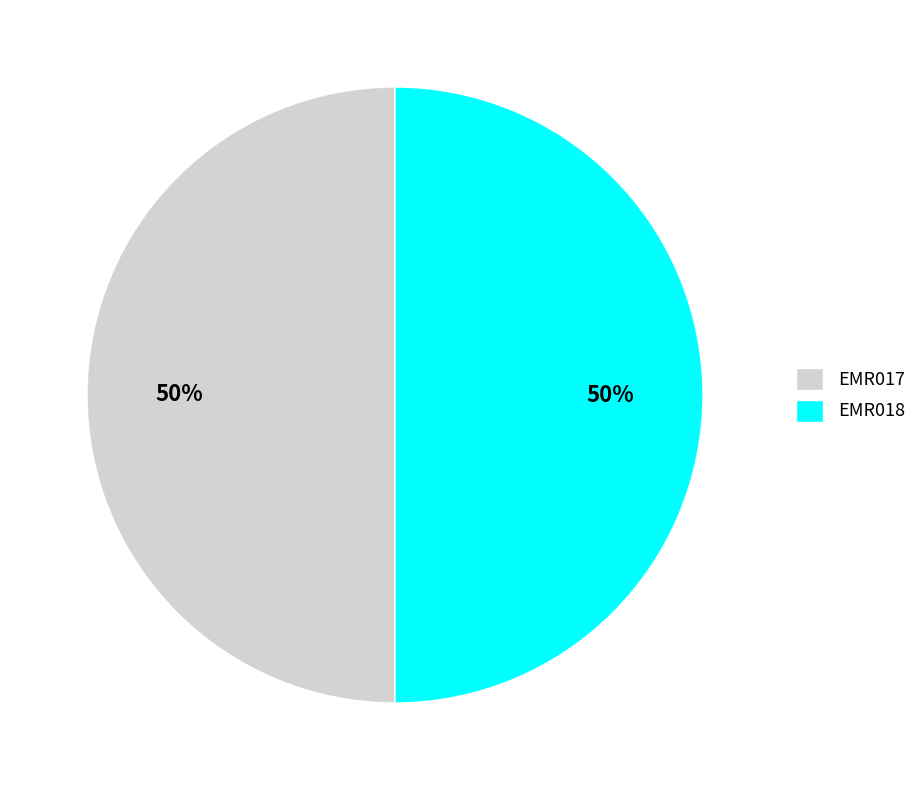

What percentage is the EMR018 slice, to the nearest percent?

50%